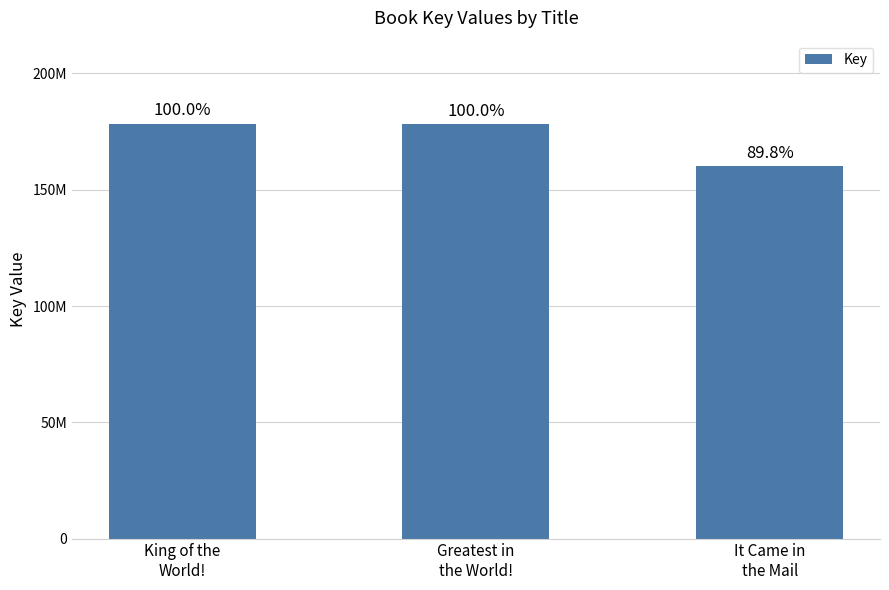

What position from the right is King of the
World!?

3